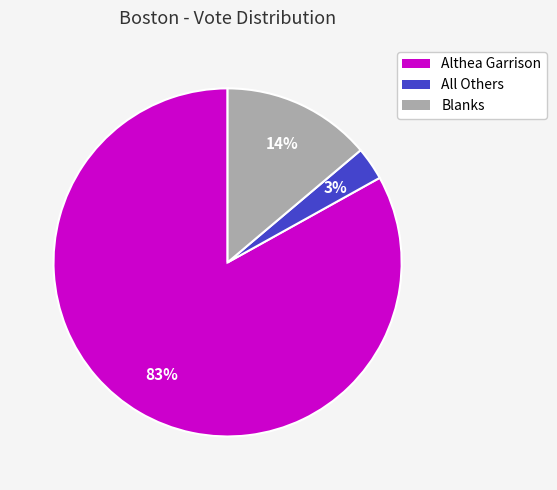

The Blanks slice represents 14% of the pie. True or false?

True